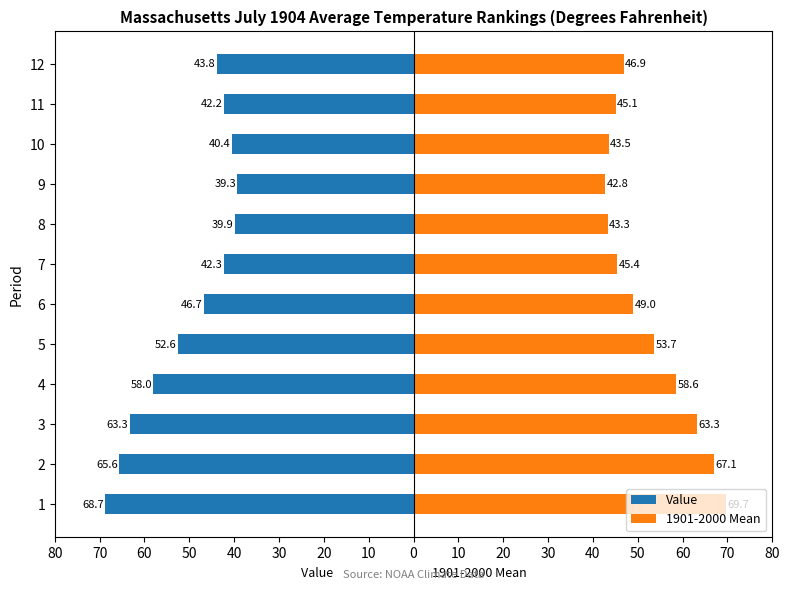

True or false: 1901-2000 Mean has a value of 43.5 at 10.

True